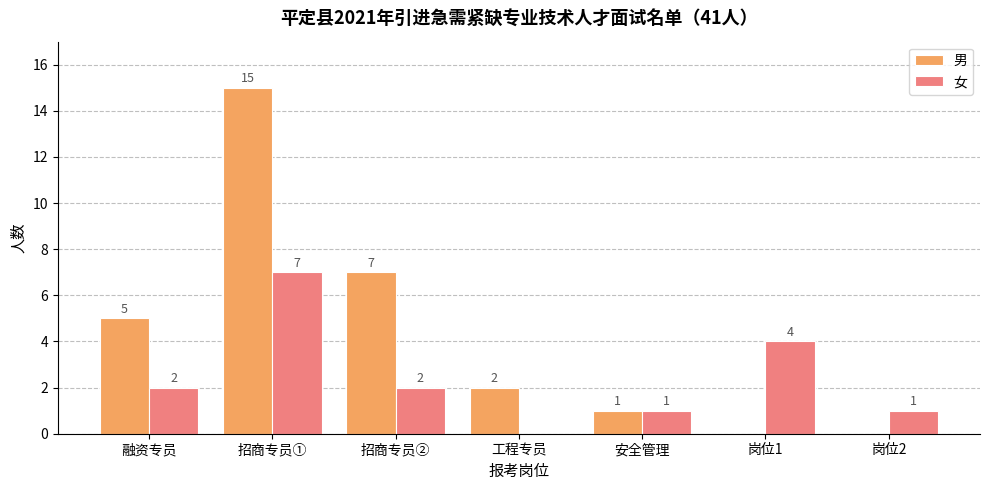

Between 融资专员 and 岗位1, which series saw the biggest shift?

男